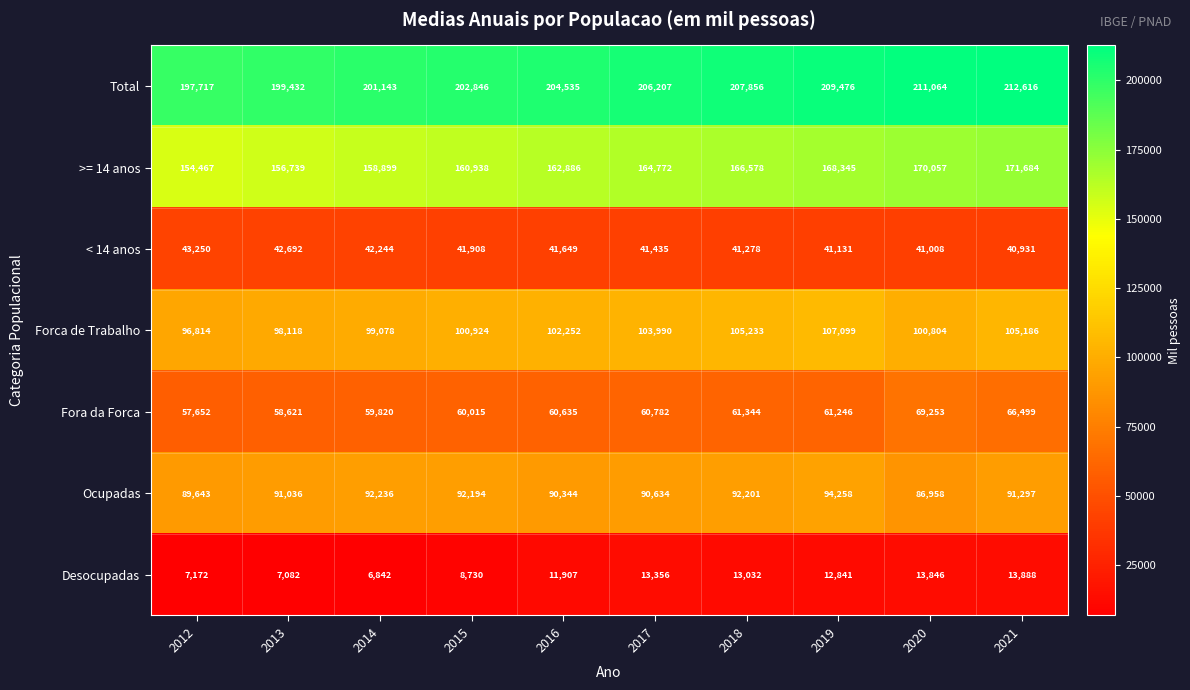

Is it true that Total equals 202846 at 2015?

True